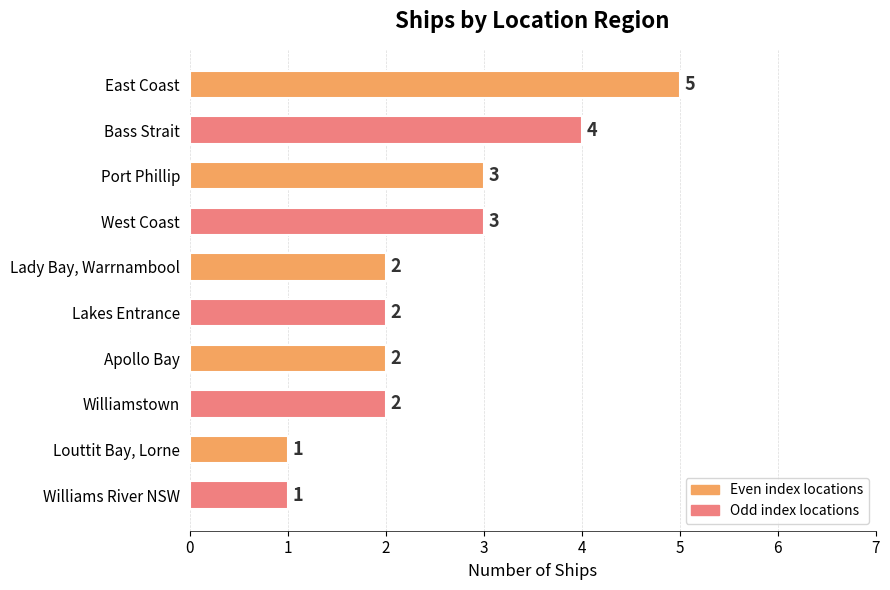

The value at Lakes Entrance is 2. True or false?

True